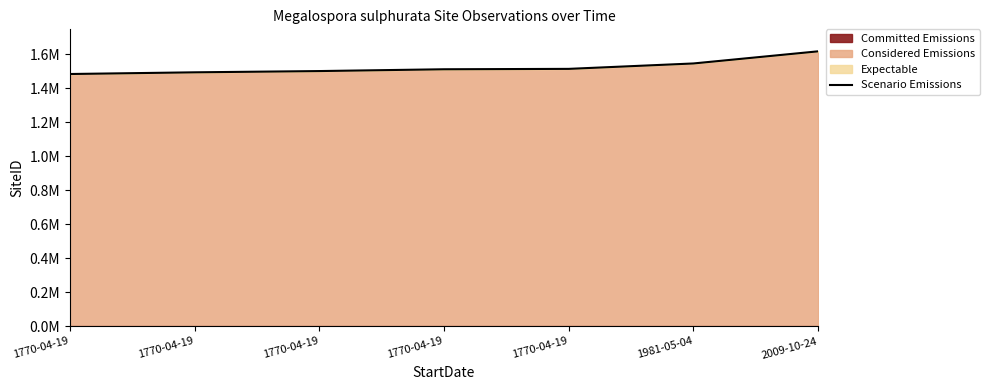

What is the difference between the maximum and second lowest values?

123589